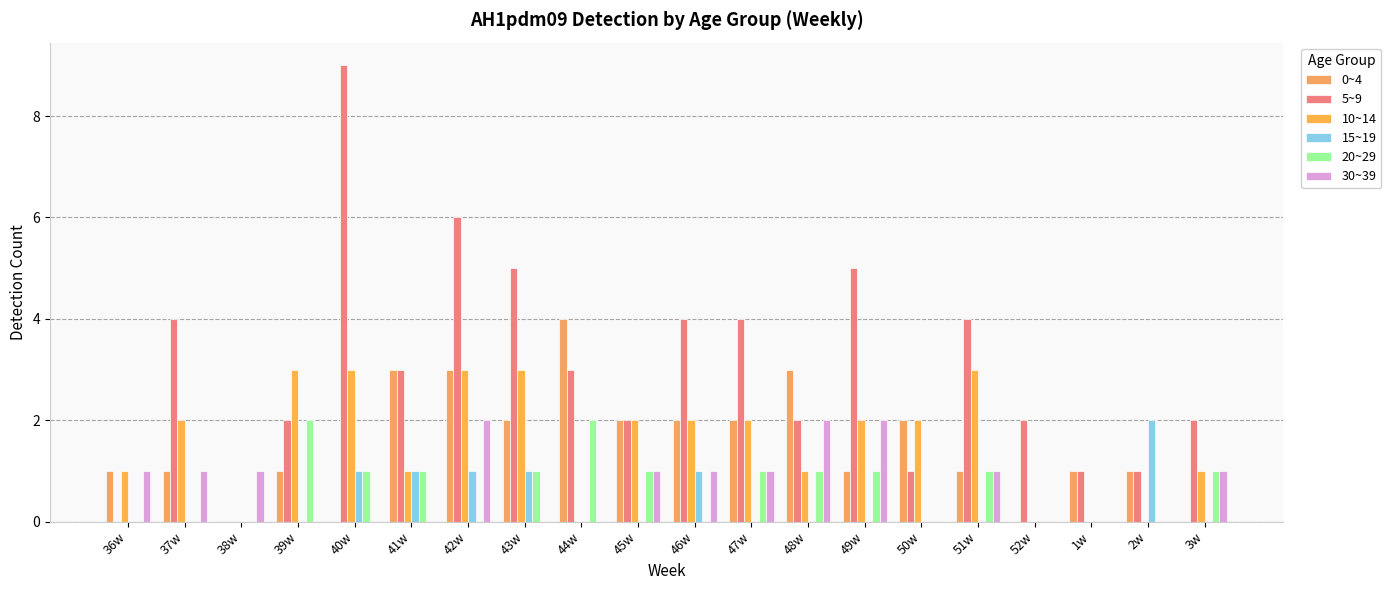

Which series has the widest spread of values?

5~9